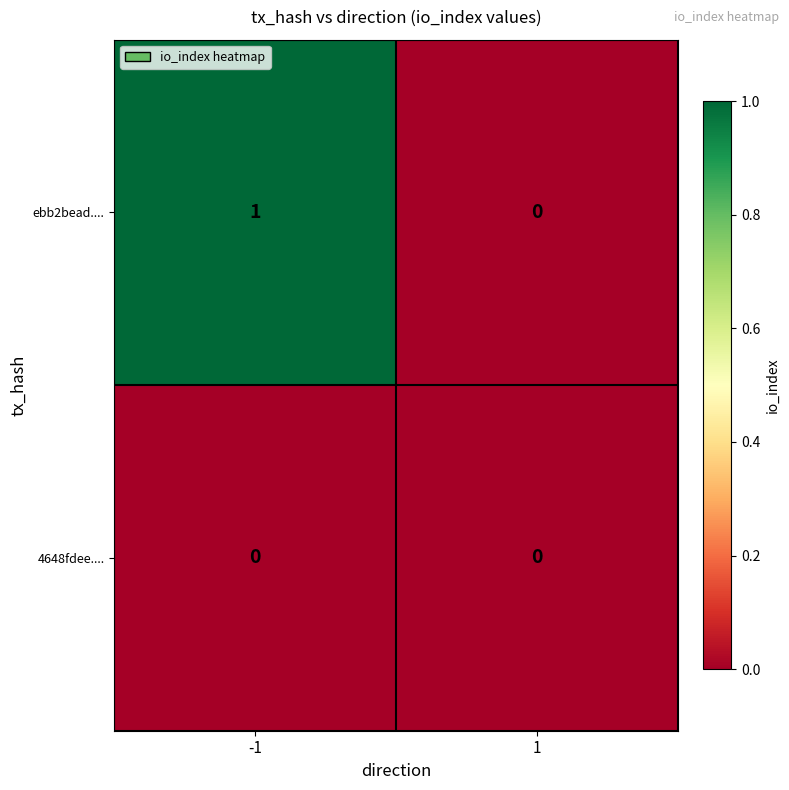

Which series has the widest spread of values?

ebb2bead....